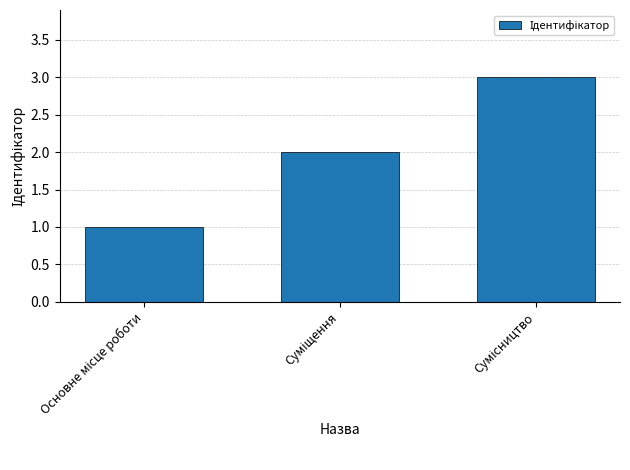

Reading right to left, what are all the values shown in this chart?

3	2	1